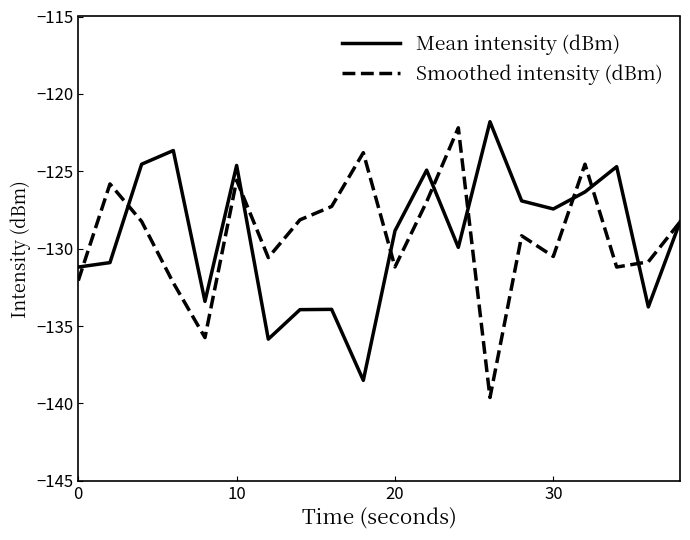

What is the highest value of the Smoothed intensity (dBm) series?

-122.2